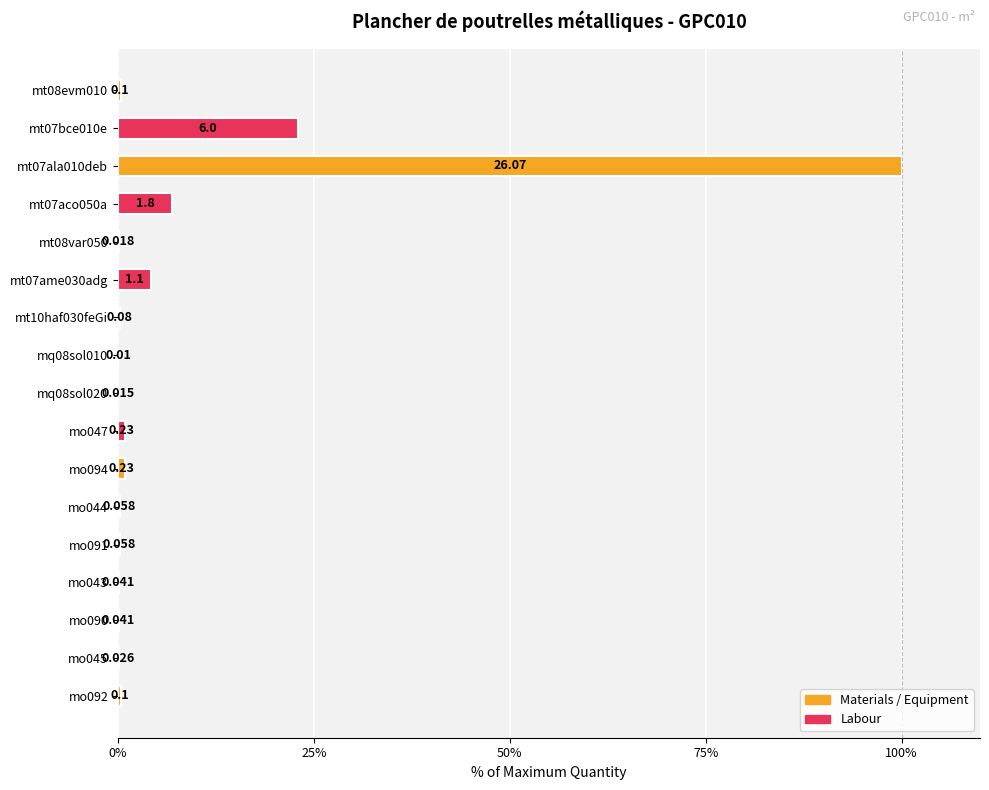

What is the difference between the maximum and second lowest values?

99.9